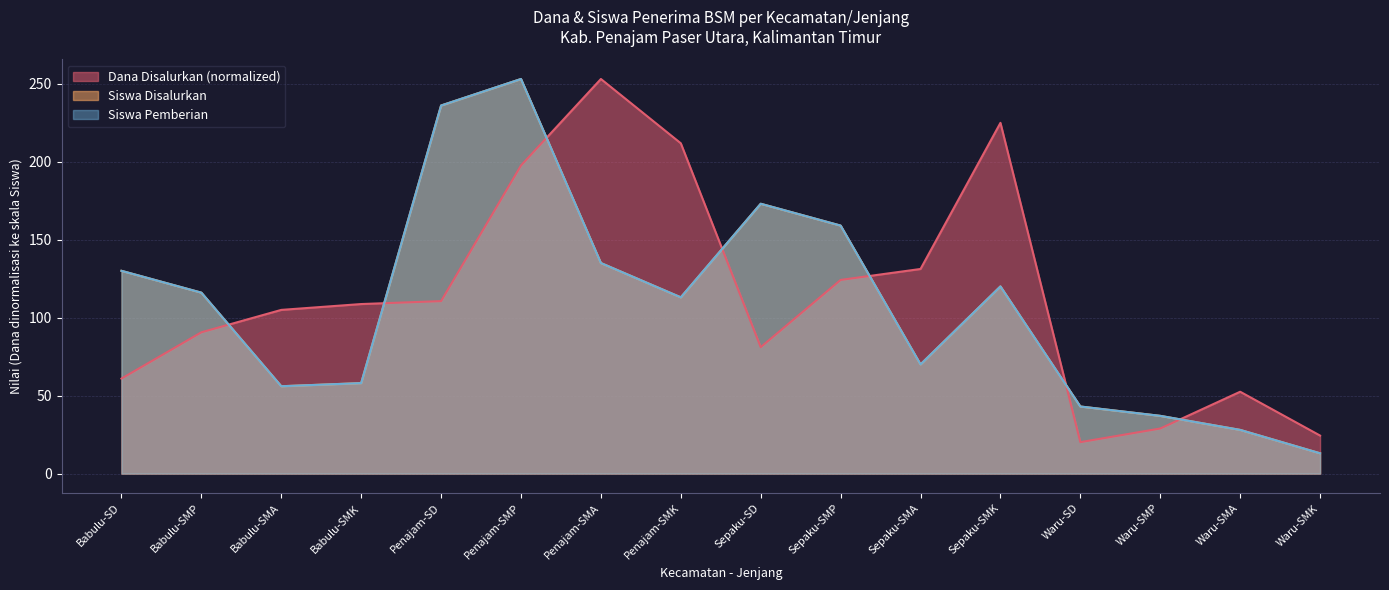

Which category has the highest value across all series?

Penajam-SMA